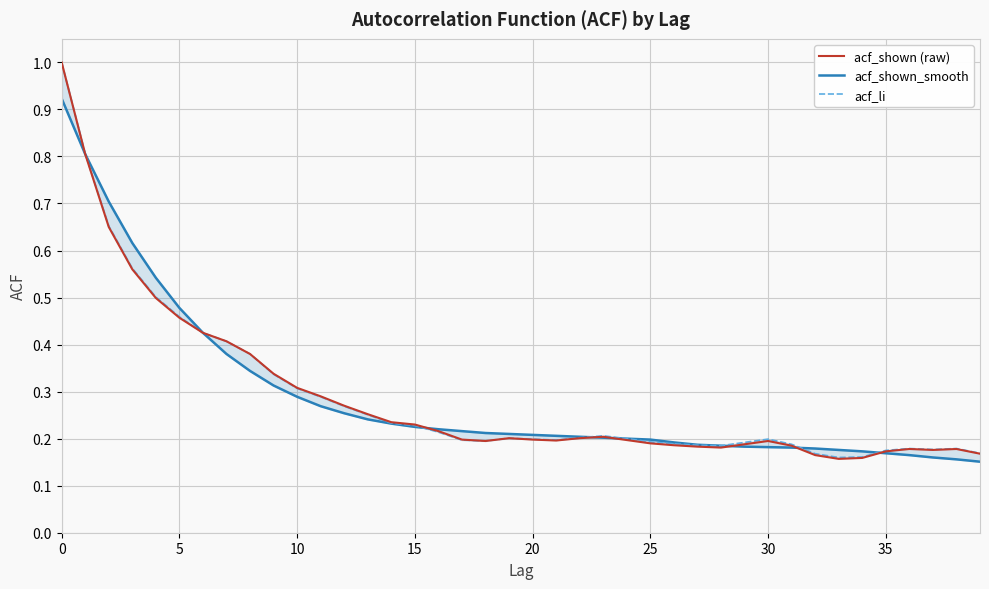

At 33, list the series in order from smallest to largest.

acf_shown, acf_li, acf_shown_smooth